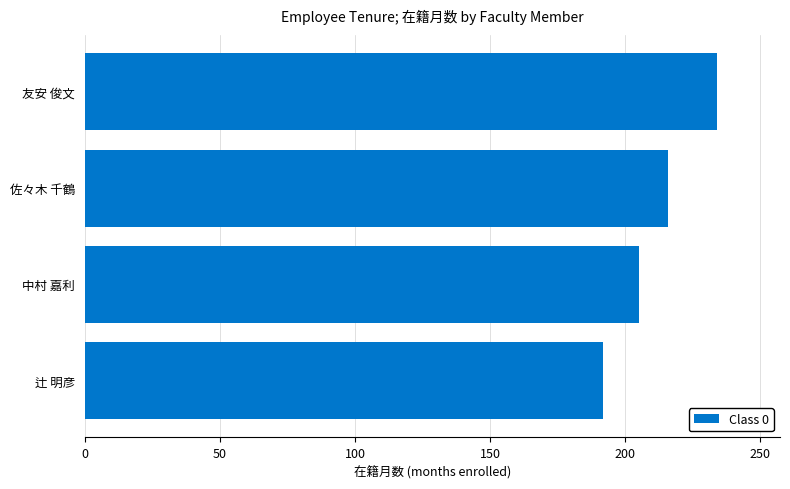

What is the approximate value at 中村 嘉利, to the nearest 5?

205